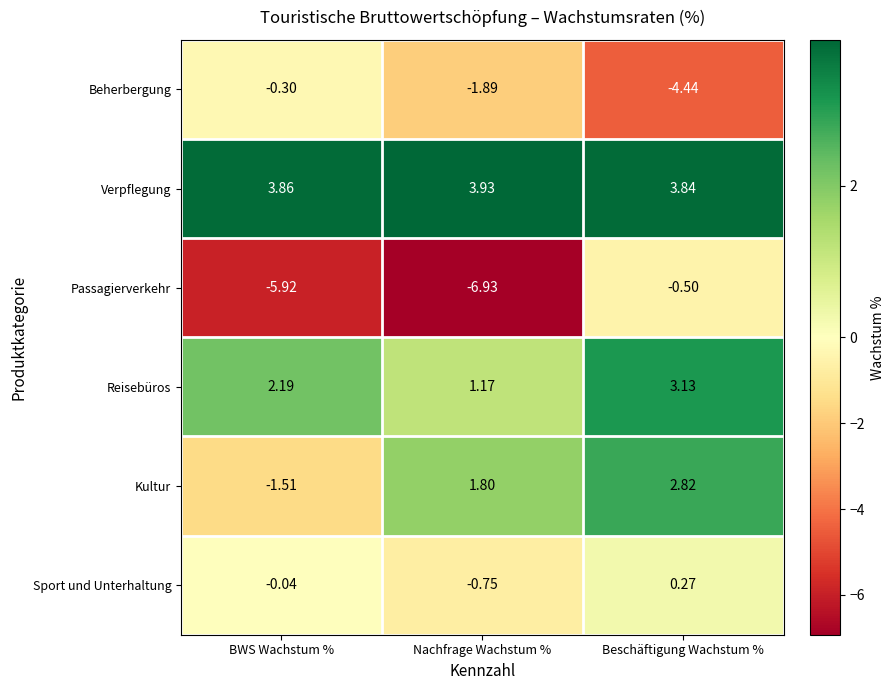

Which series has the widest spread of values?

Passagierverkehr